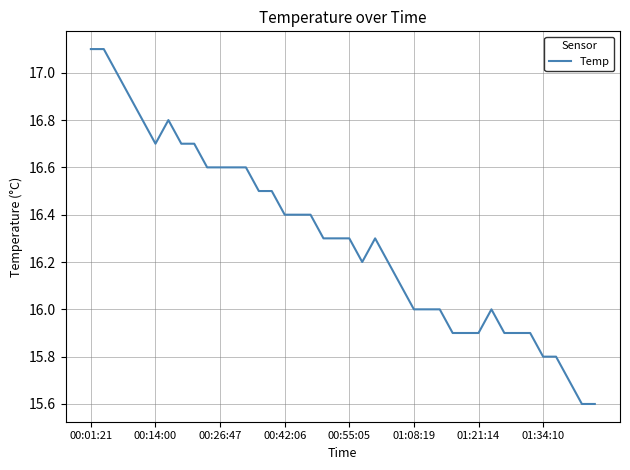

What is the difference between the maximum and minimum values?

1.5